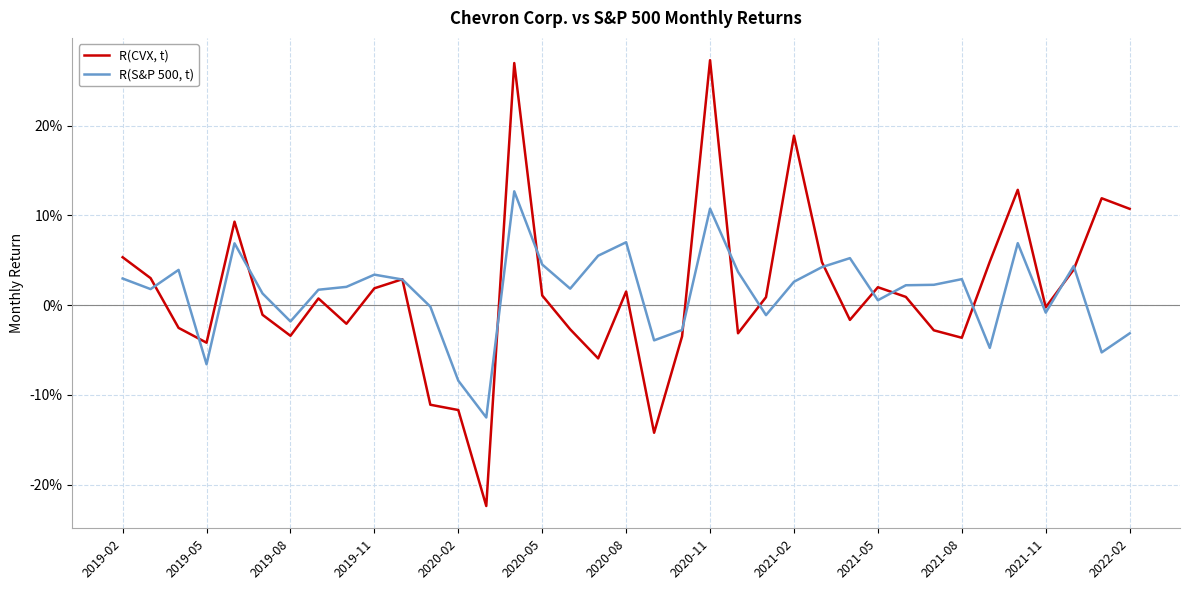

Which series has the widest spread of values?

R(CVX, t)